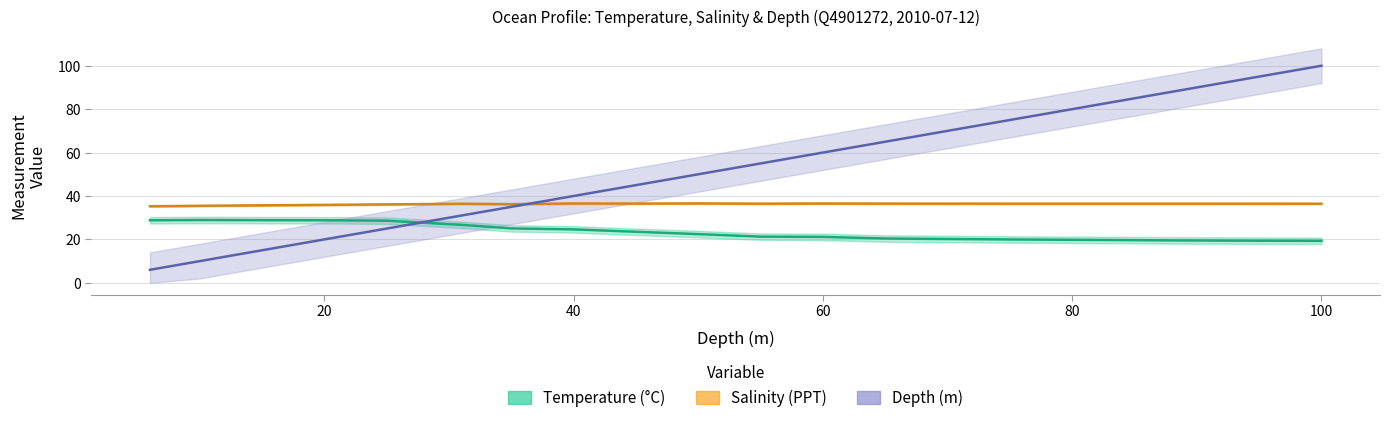

What is the difference between the Depth values at 10 and 80?

70.0